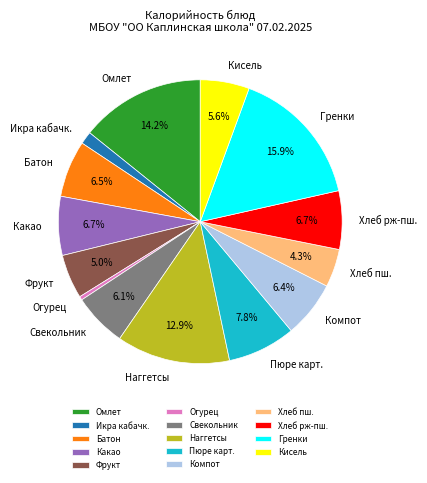

How many segments does this pie chart have?

14